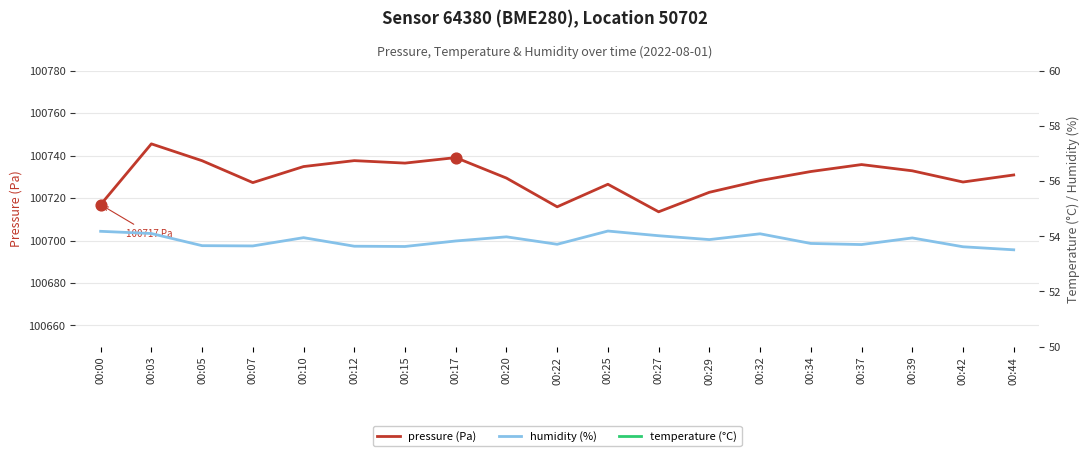

The value of pressure (Pa) at 00:25 is 100726.5. True or false?

True